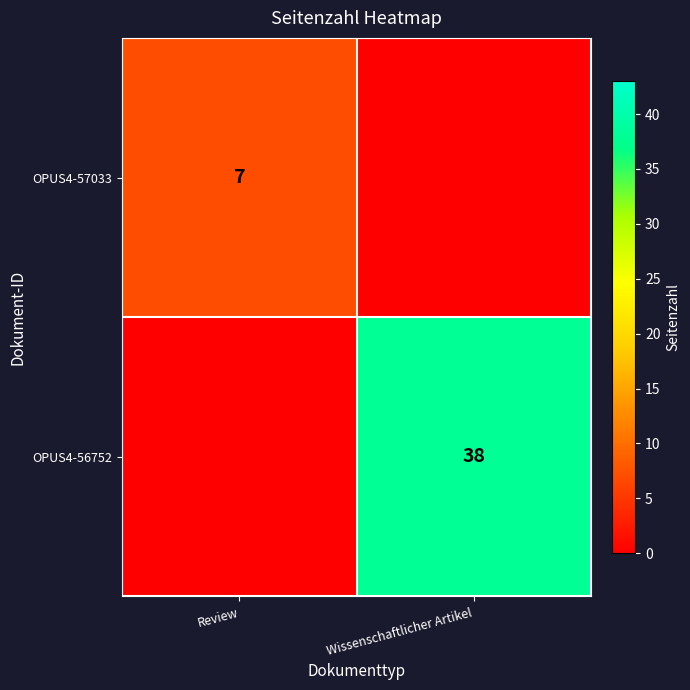

The OPUS4-56752 series shows 38 at Wissenschaftlicher Artikel. True or false?

True